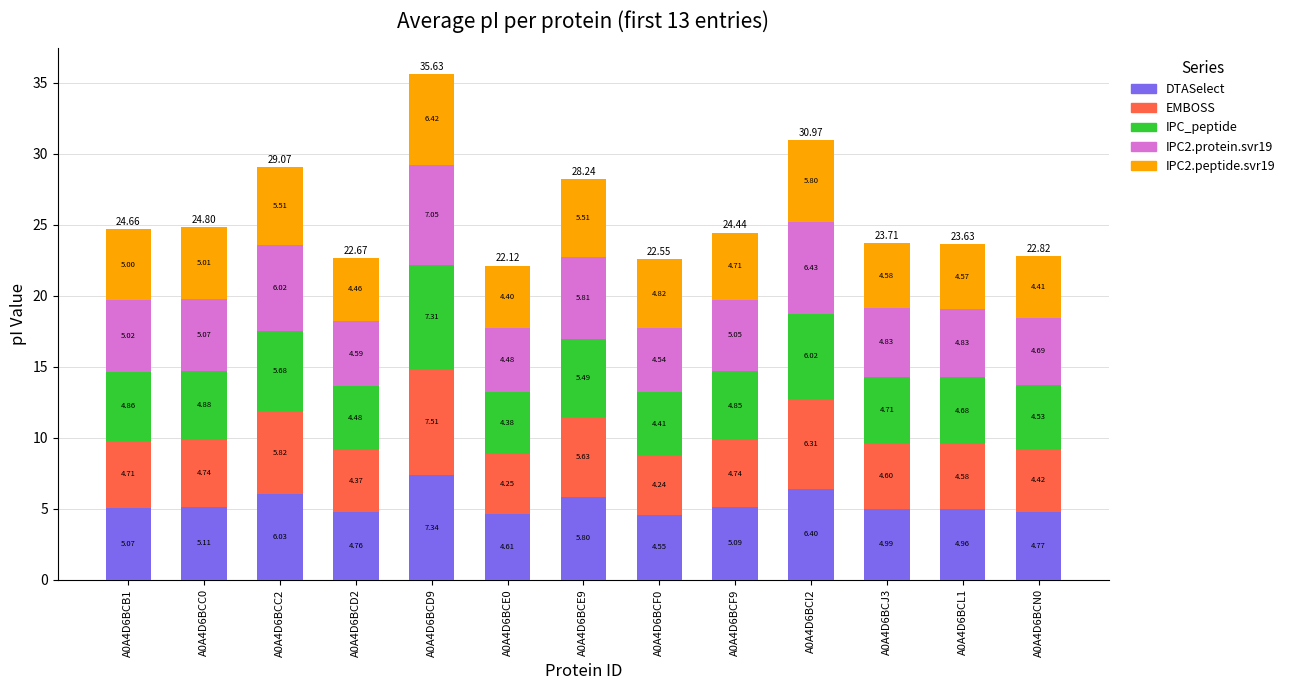

What is the average value of the DTASelect series?

5.3